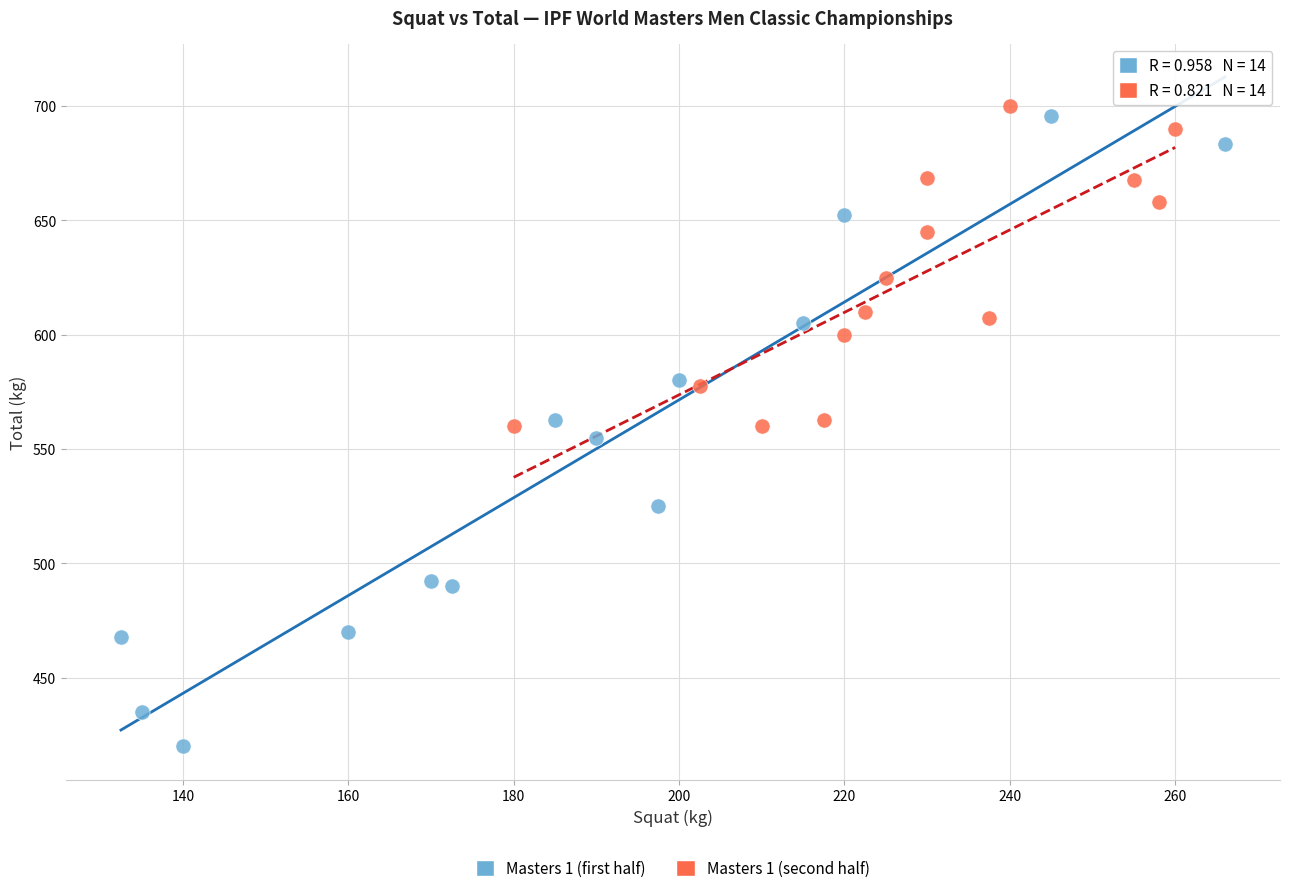

Which series has the widest spread of Y values?

Masters 1 (first half)